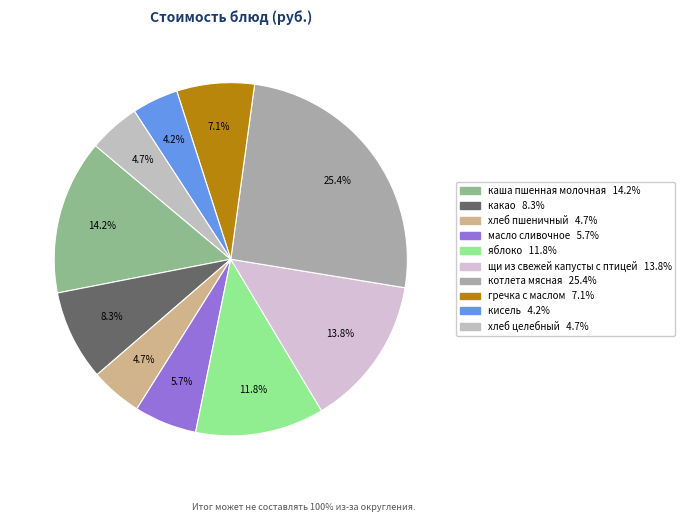

How many slices are in this pie chart?

10